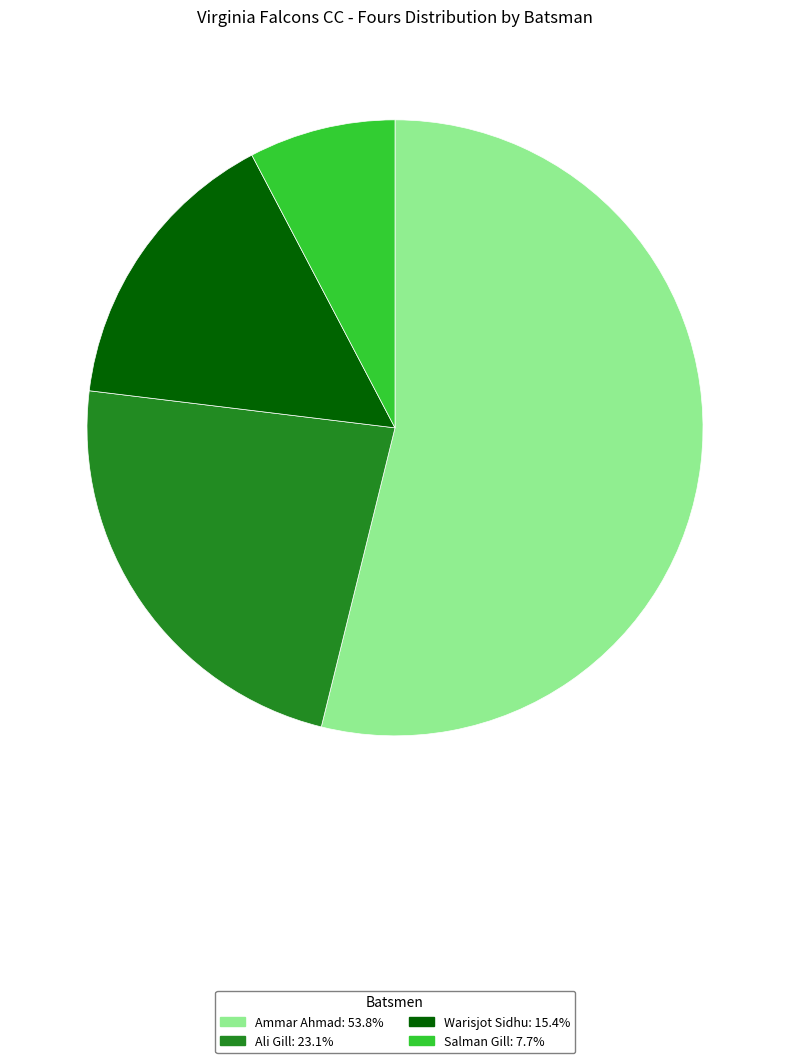

Does any single category account for the majority?

Yes